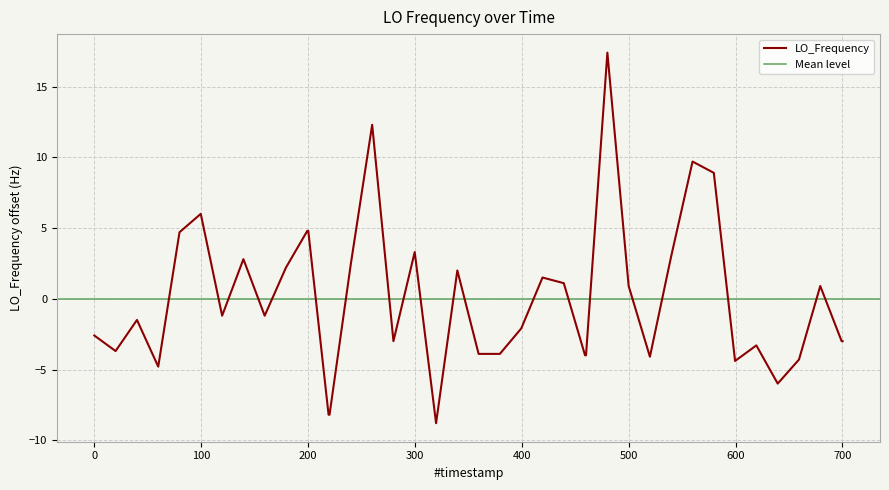

True or false: LO_Frequency has a value of -2.6 at 0.

True